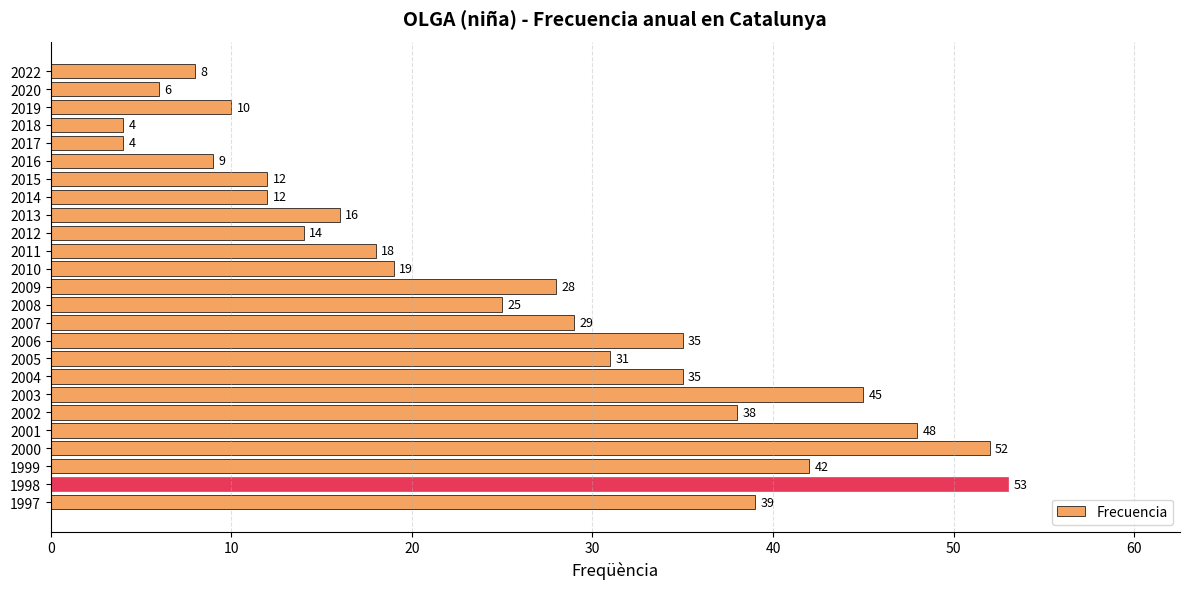

Which has a higher value, 2022 or 2011?

2011